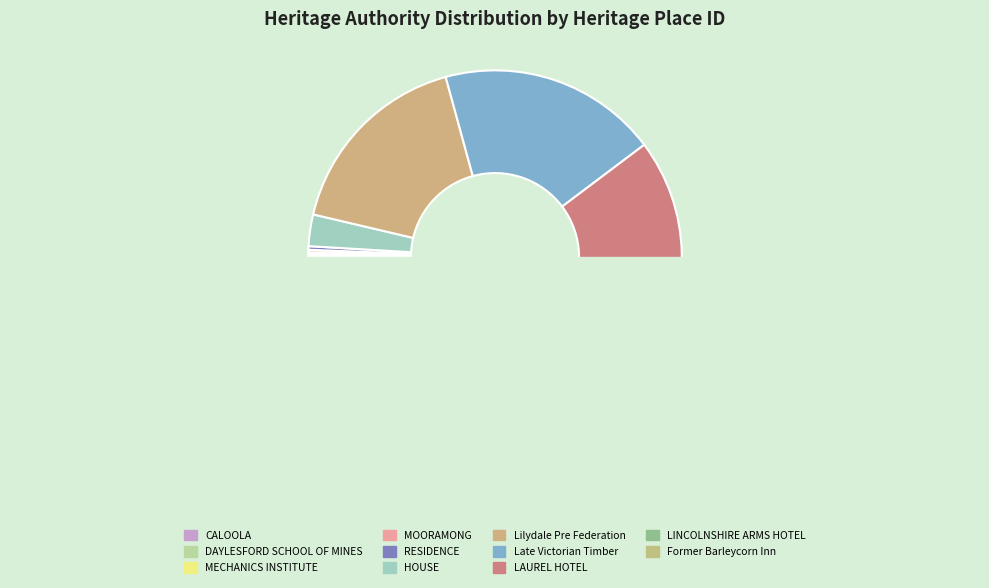

What is the change in value from Lilydale Pre Federation to Late Victorian Timber?

+18541